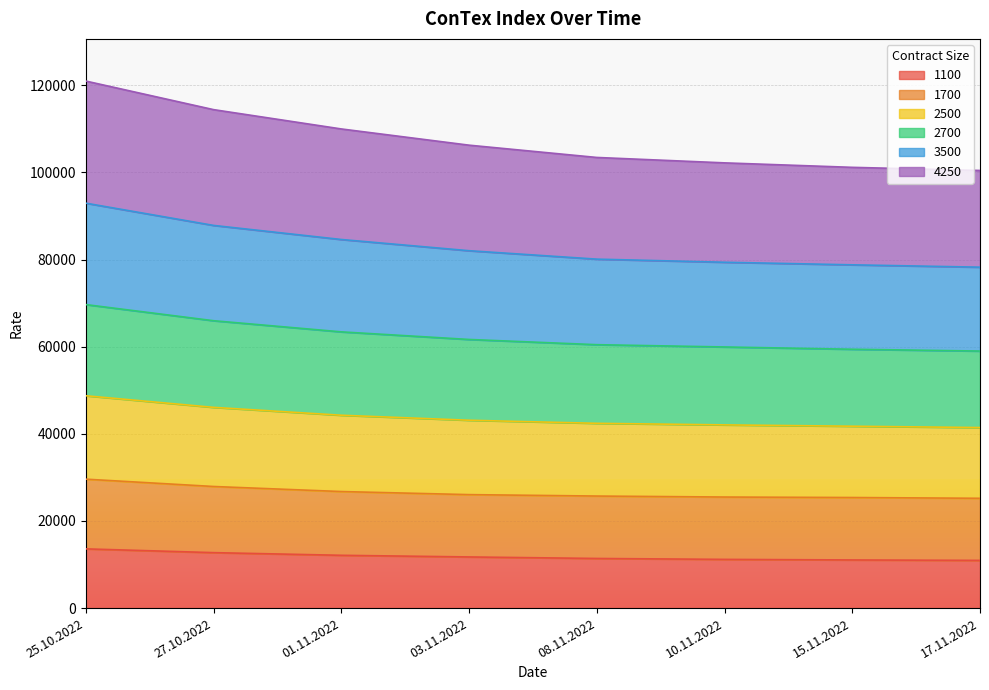

What is the lowest value of the 1100 series?

10948